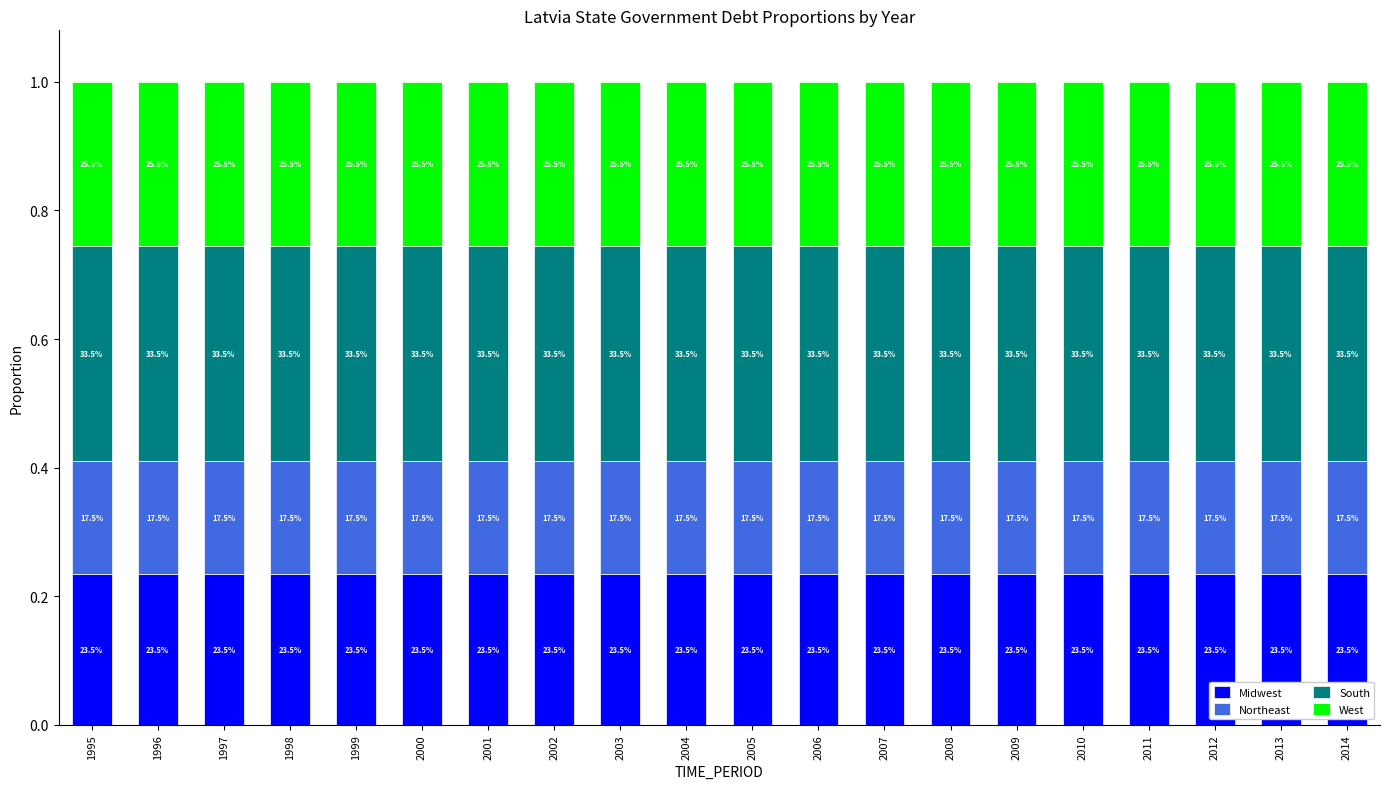

What are all the series names shown in the legend?

Midwest, Northeast, South, West